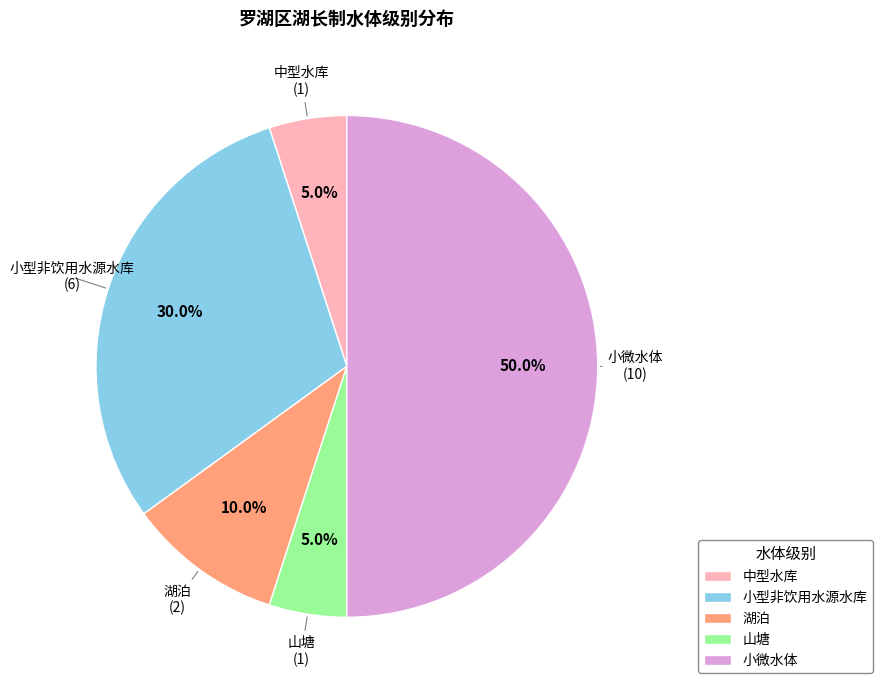

How many slices are in this pie chart?

5